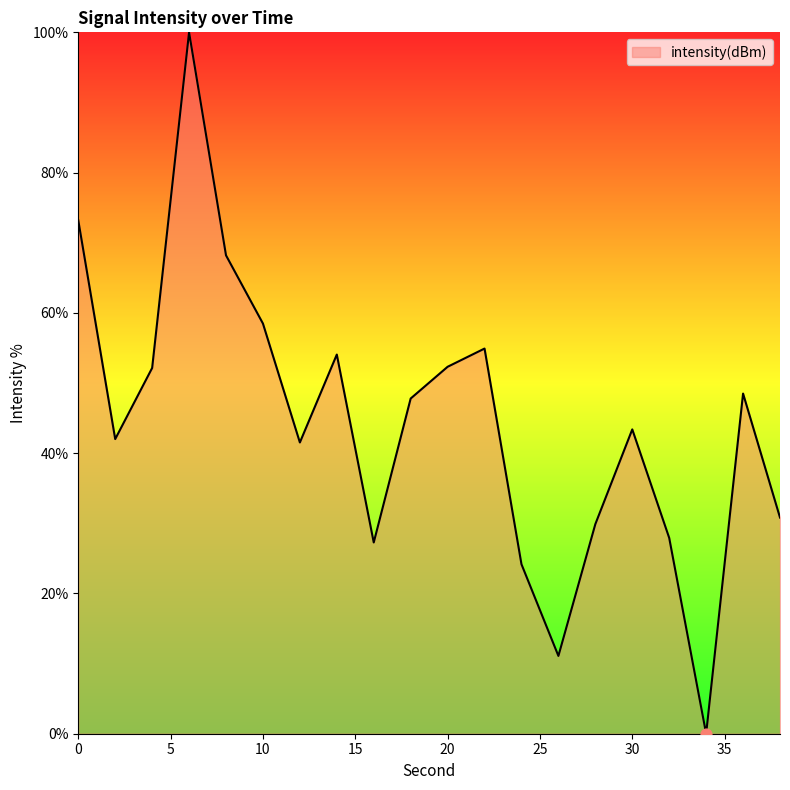

What is the greatest value displayed?

100.0